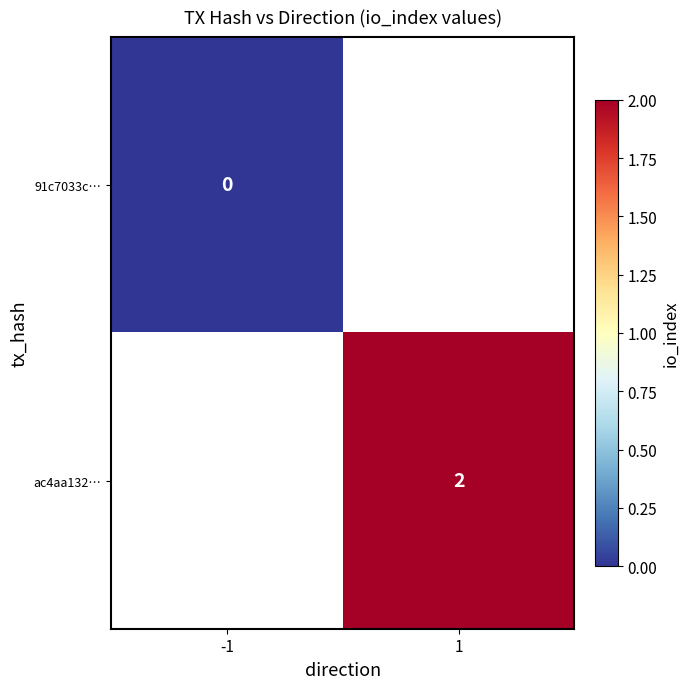

Is it true that ac4aa132… equals 2 at 1?

True